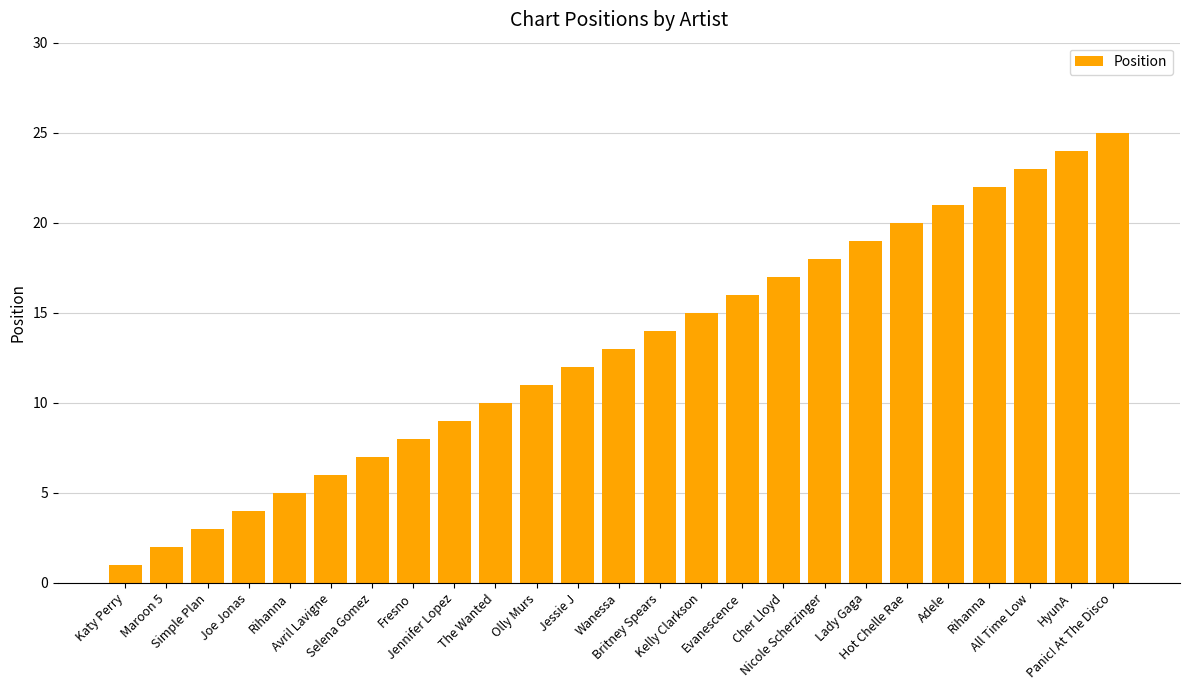

Are the bars grouped side by side (vs. stacked)?

No